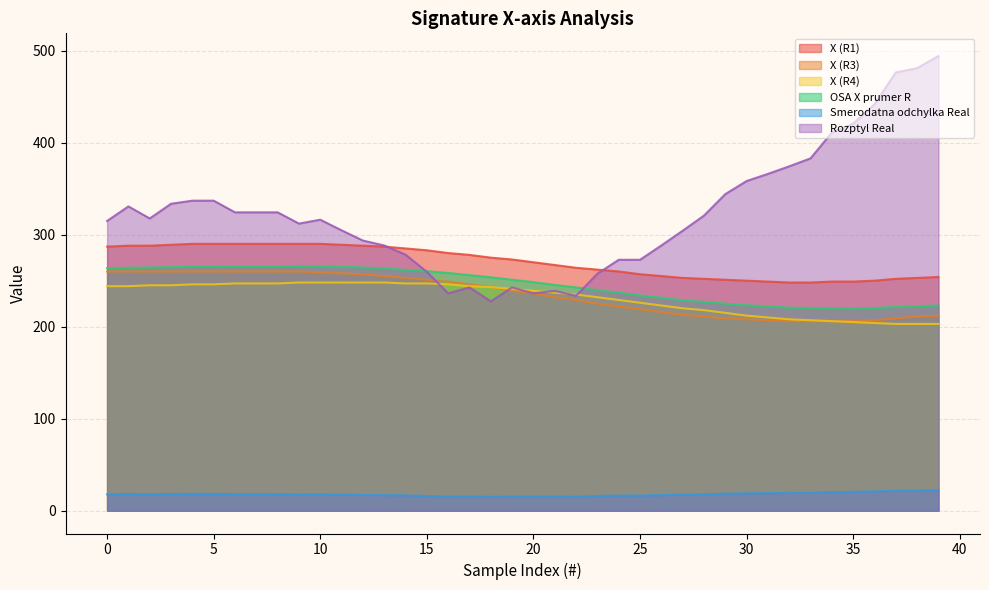

What is the difference between the highest and lowest values at 25?

256.2